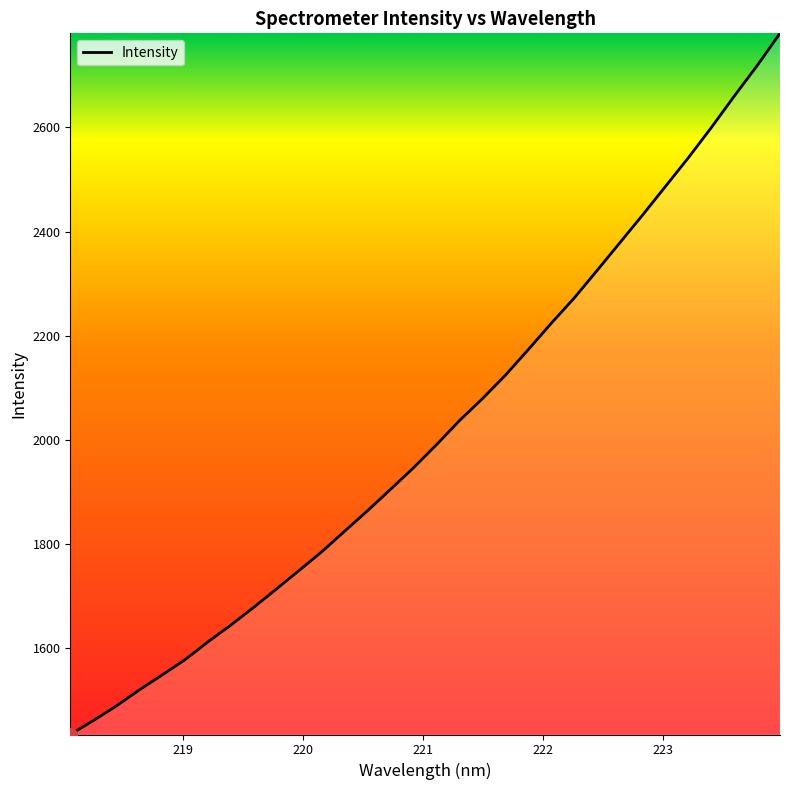

What is the smallest value displayed?

1434.2